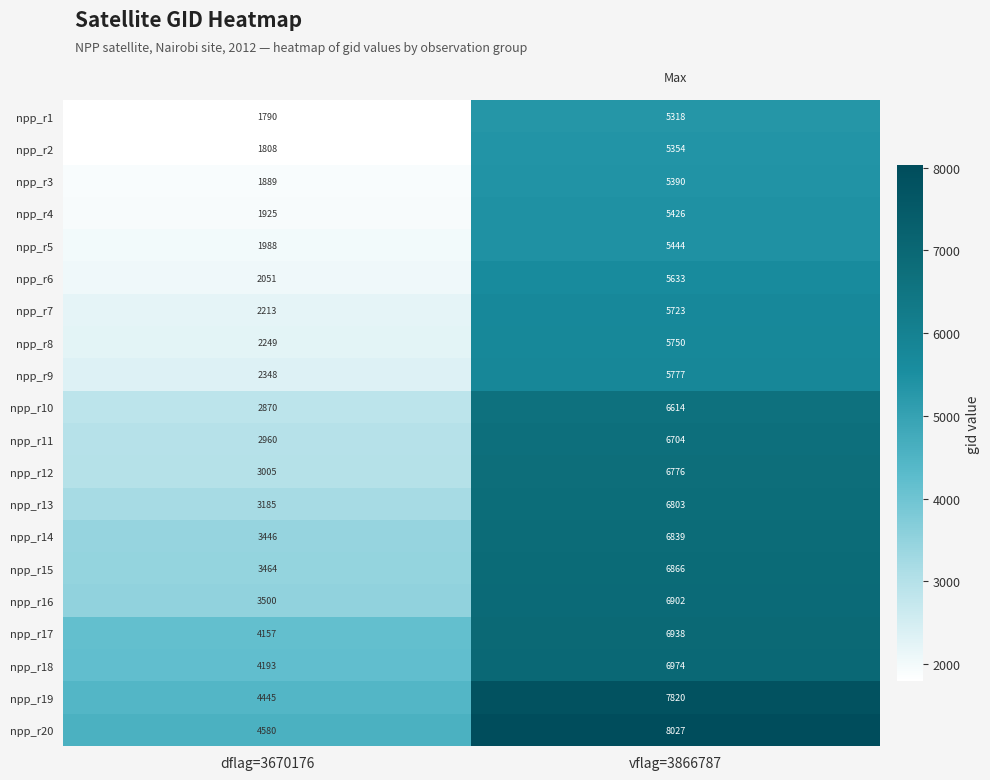

What is the sum of all npp_r5 values?

7432